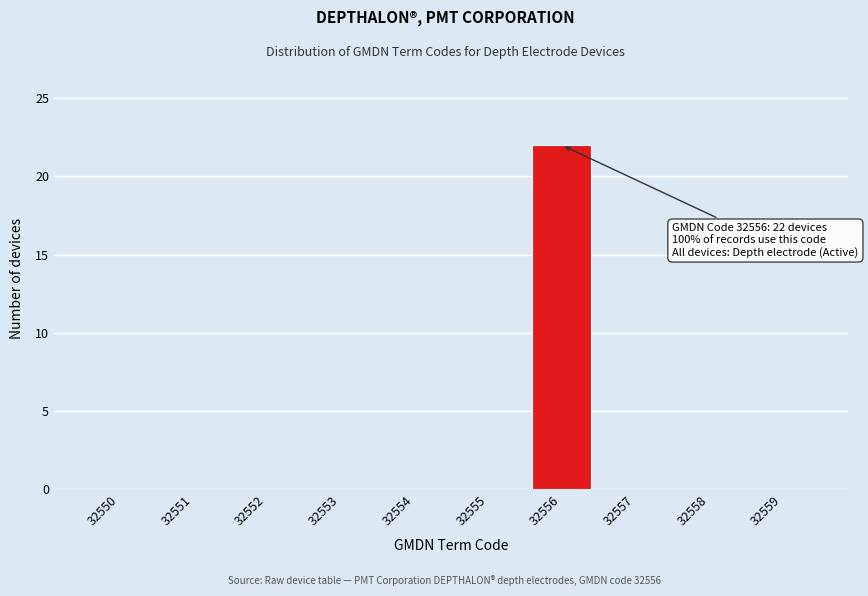

Reading left to right, what are all the values shown in this chart?

32550=0	32551=0	32552=0	32553=0	32554=0	32555=0	32556=22	32557=0	32558=0	32559=0